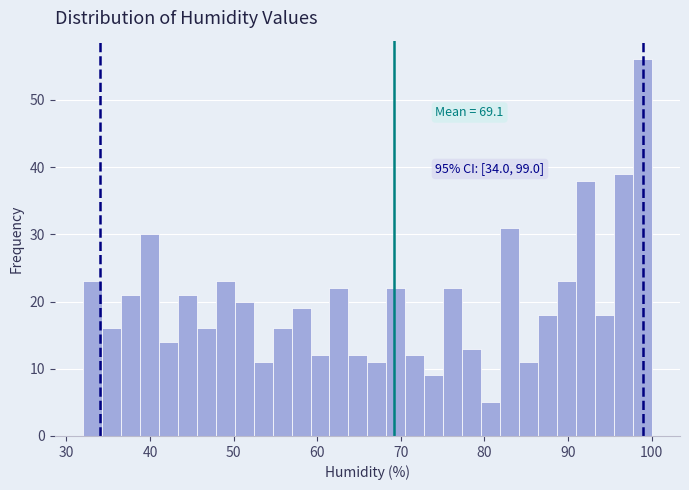

Read against the x-axis, roughly where is the centre of the tallest bar?

99